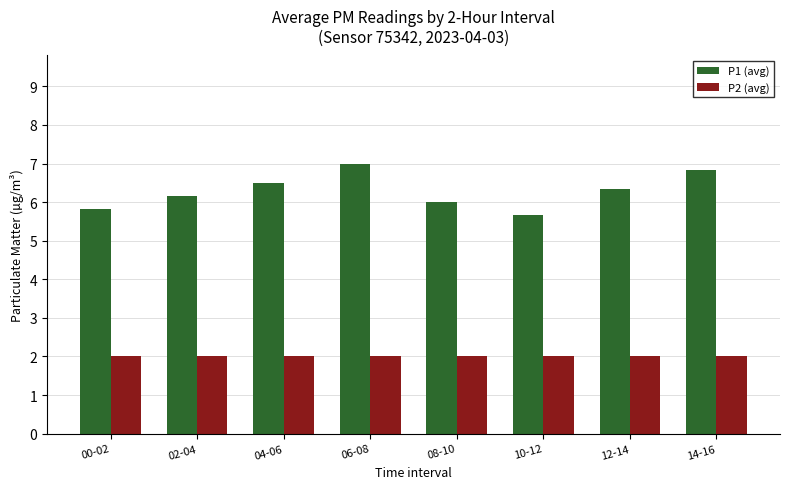

True or false: P2 (avg) has a value of 2.0 at 06-08.

True